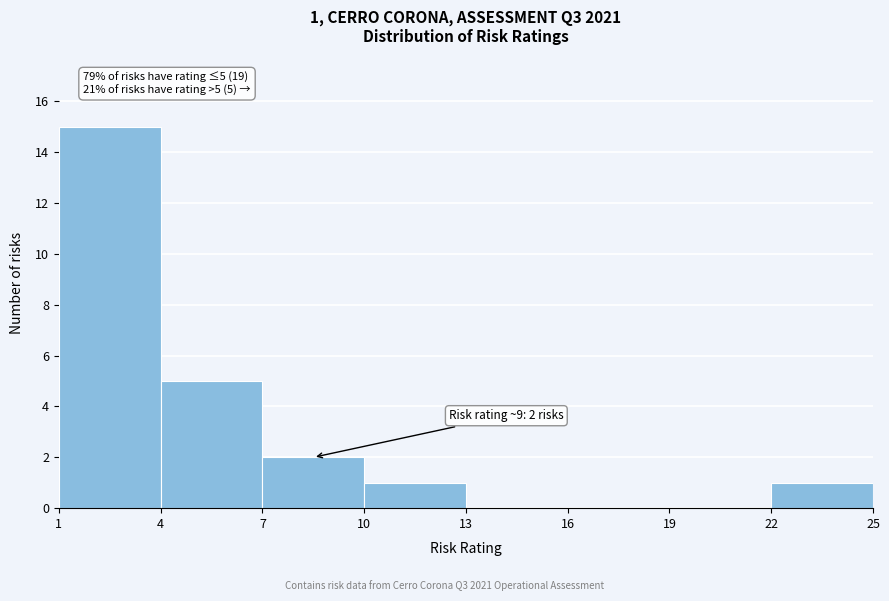

Over which range of the x-axis is the bar tallest?

1 to 4